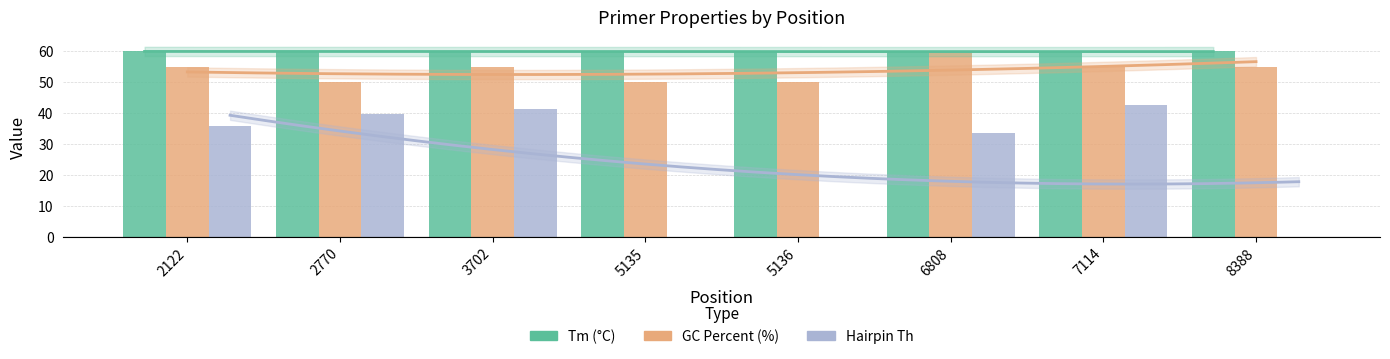

How many values in the PRIMER_RIGHT_0_HAIRPIN_TH series are below 35?

4